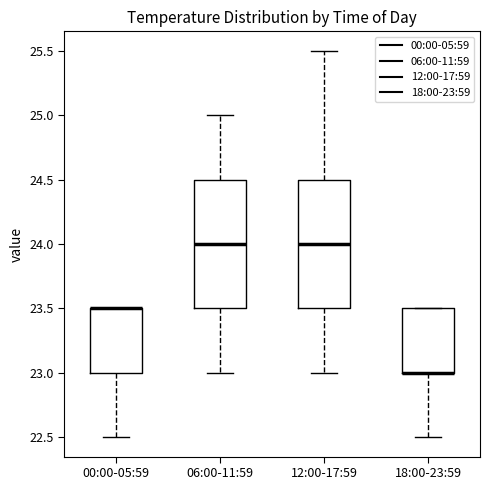

Reading left to right, read every box against the y-axis: the position of its median line, the range the box covers, and the ends of its whiskers. The values are not printed on the chart, so give them approximately, as read against the axis.

00:00-05:59: median 23.5 (drawn on the box's upper edge), box 23.0 to 23.5, whiskers 22.5 to 23.5
06:00-11:59: median 24.0, box 23.5 to 24.5, whiskers 23.0 to 25.0
12:00-17:59: median 24.0, box 23.5 to 24.5, whiskers 23.0 to 25.5
18:00-23:59: median 23.0 (drawn on the box's lower edge), box 23.0 to 23.5, whiskers 22.5 to 23.5